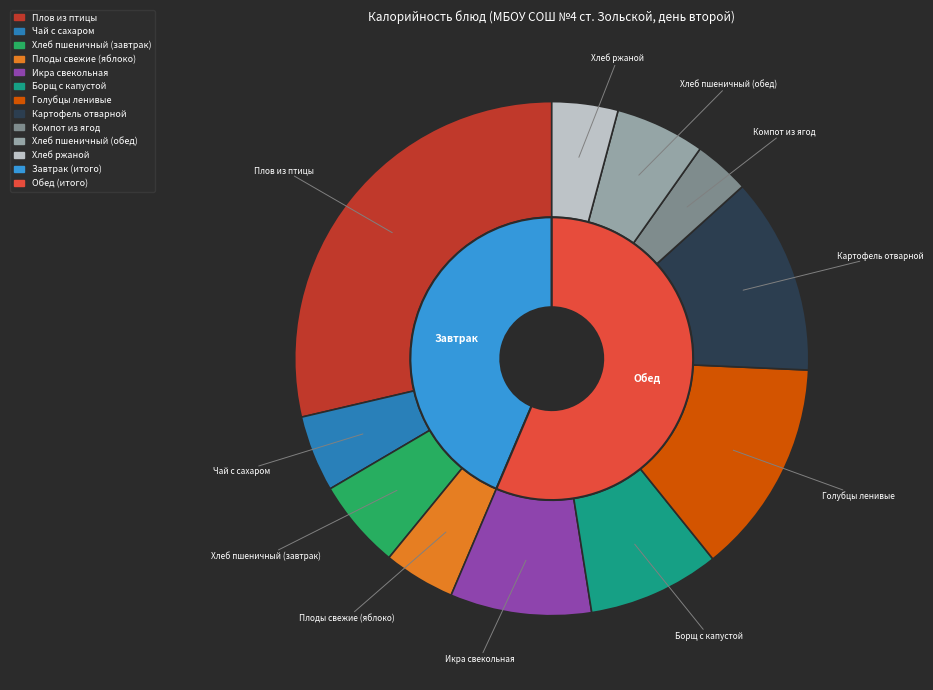

To the nearest percent, what portion does Компот из ягод represent?

4%